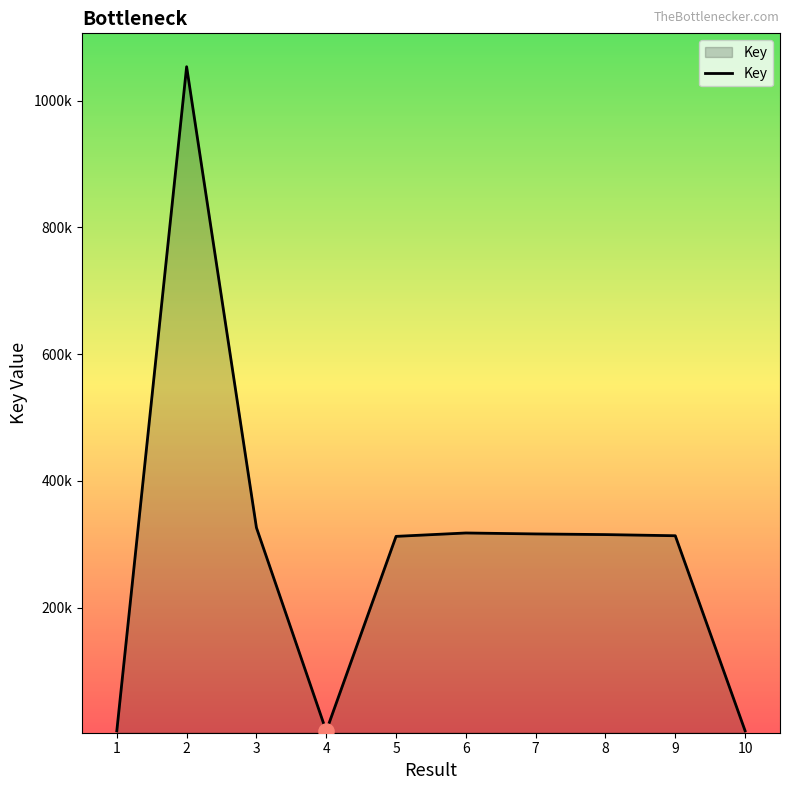

Does the chart have visible grid lines?

No